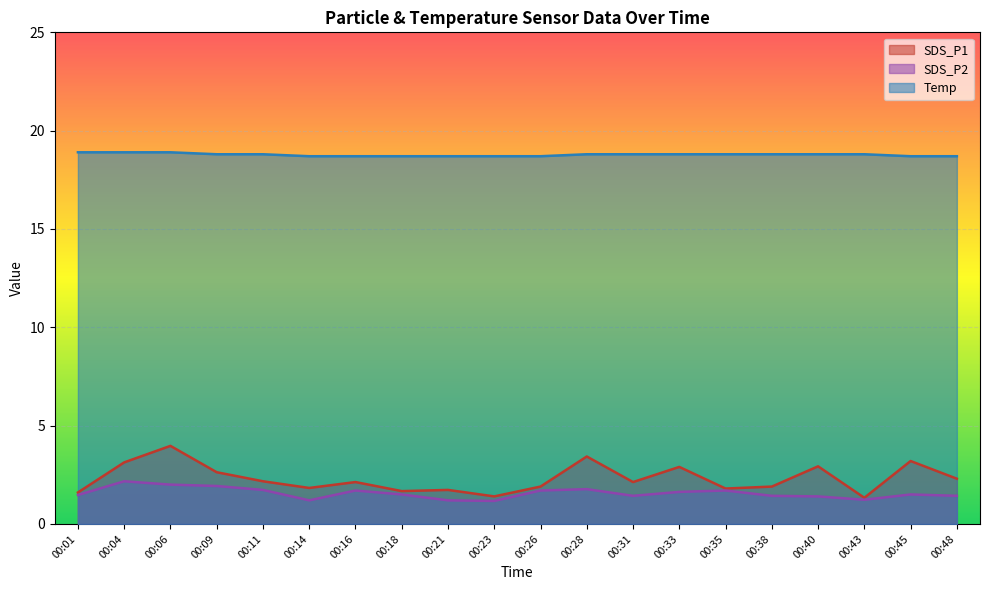

Which series has the largest range (max minus min)?

SDS_P1